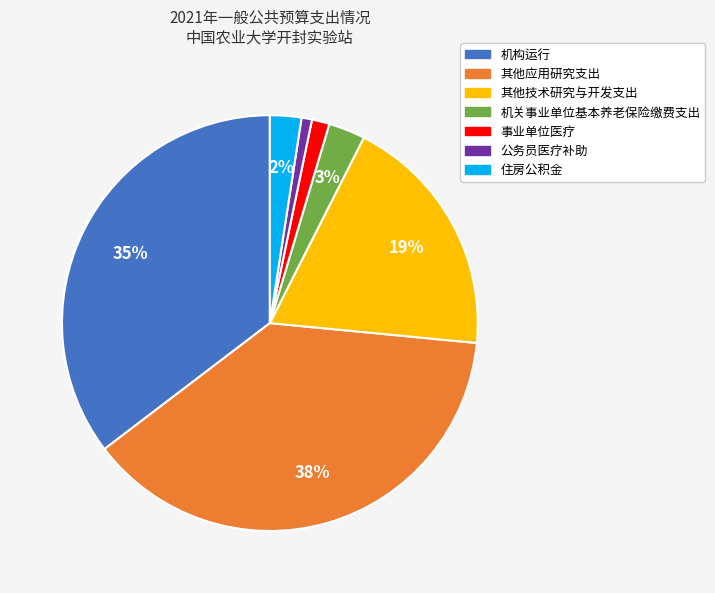

Which has a higher value, 机关事业单位基本养老保险缴费支出 or 事业单位医疗?

机关事业单位基本养老保险缴费支出